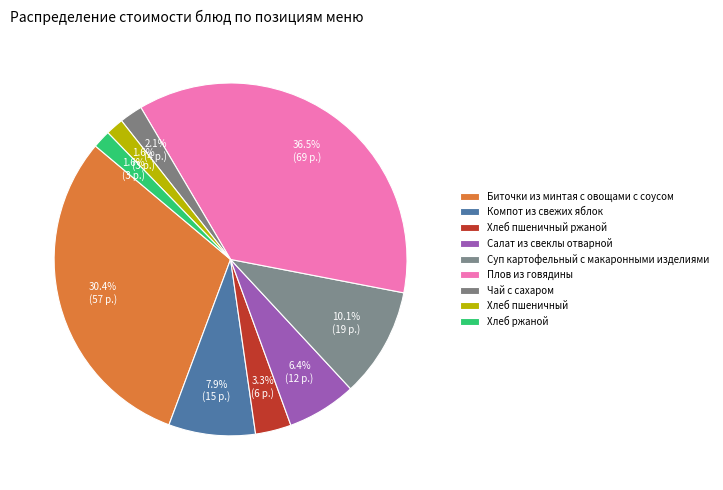

Count the number of slices in the pie.

9